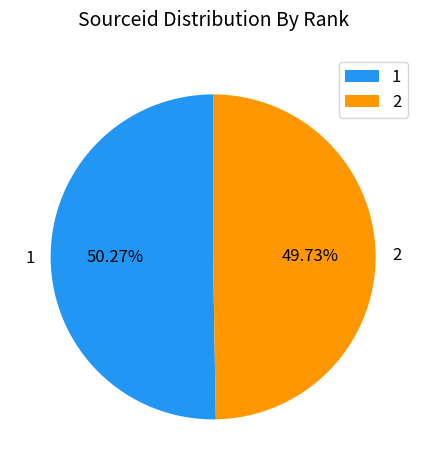

Is it true that 2 is 37% of the pie?

False